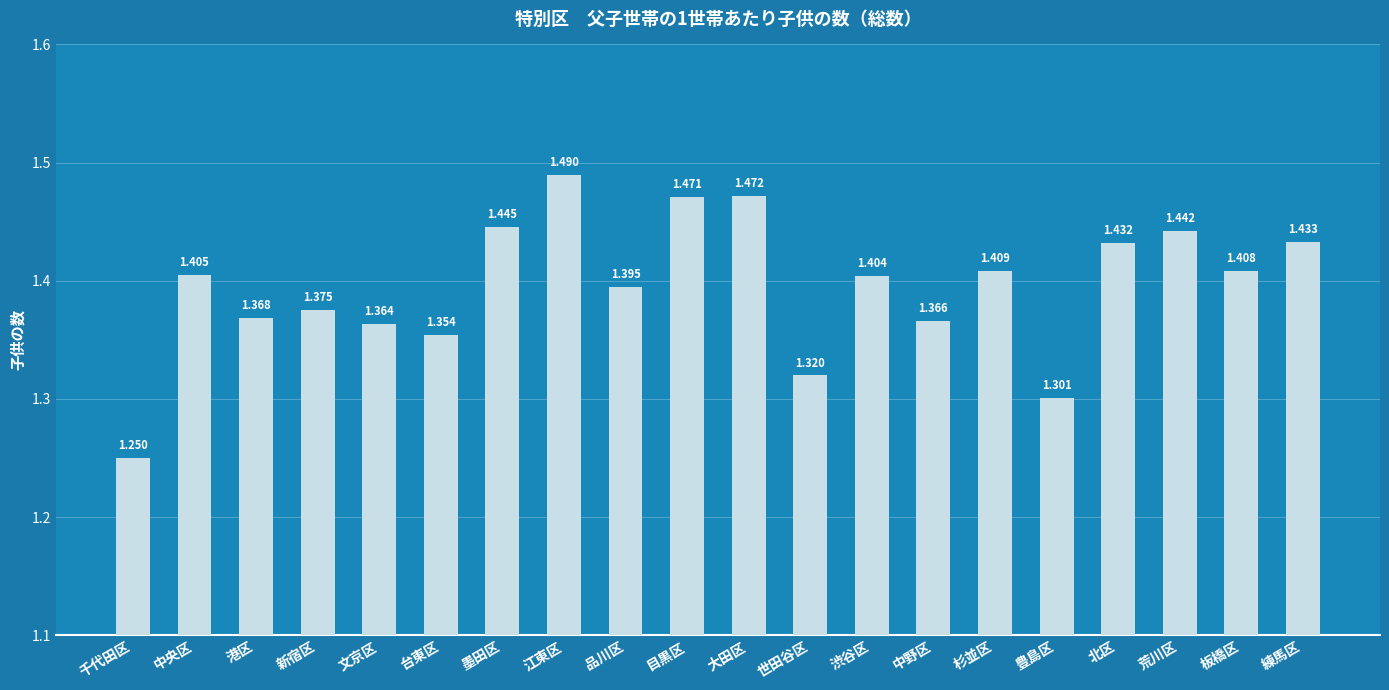

Which has a higher value, 墨田区 or 渋谷区?

墨田区